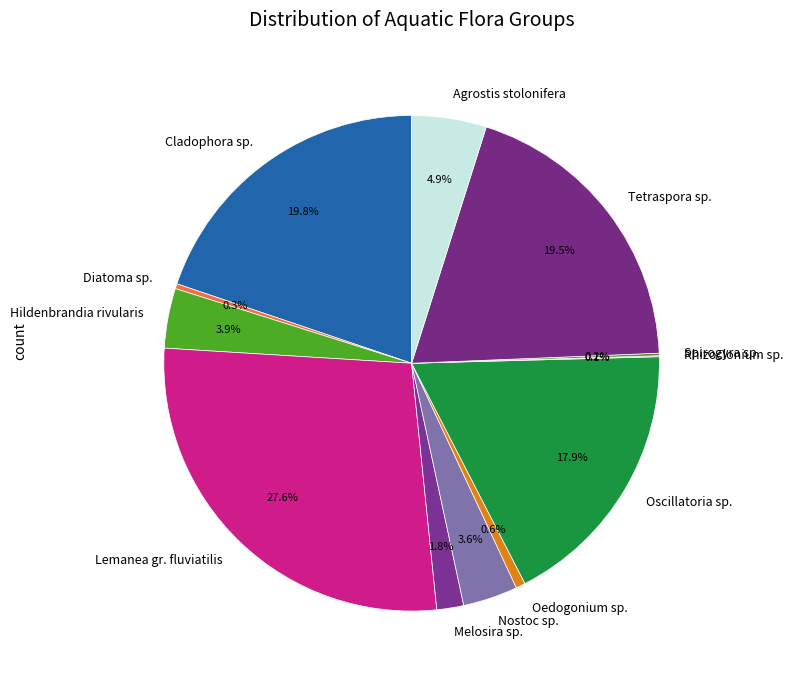

Does Oscillatoria sp. account for over 50% of the chart?

No